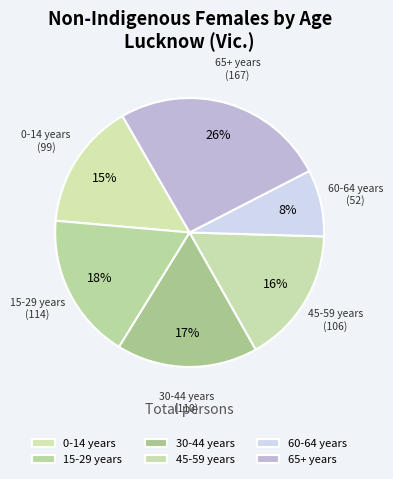

Combined, do 0-14 years and 15-29 years account for over 50%?

No